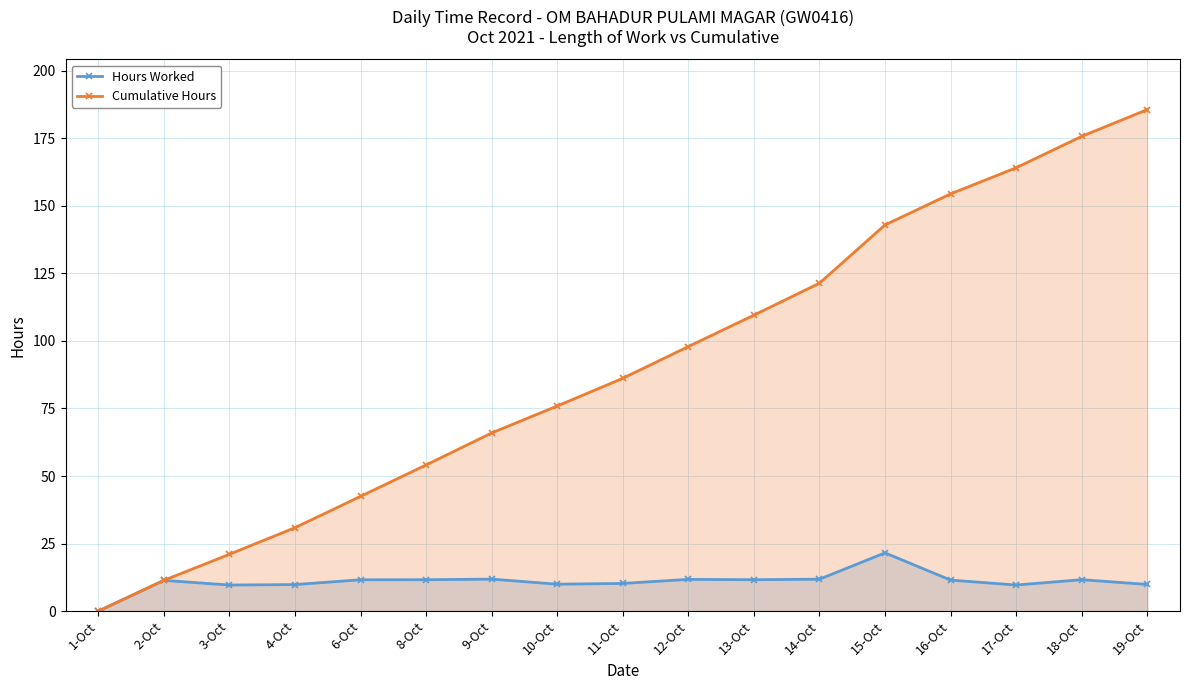

How many values in the Cumulative Hours series are below 86?

8